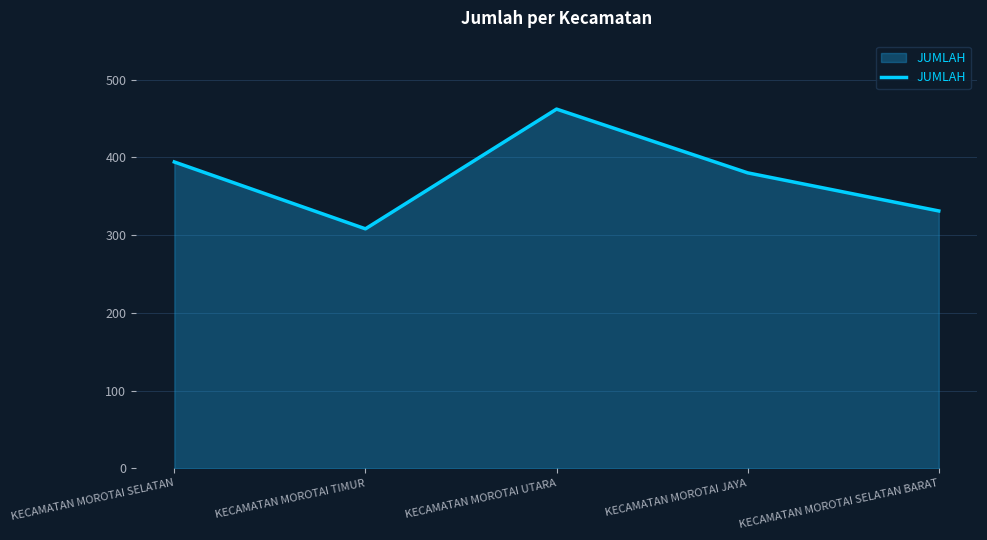

Where is the first local maximum?

KECAMATAN MOROTAI UTARA